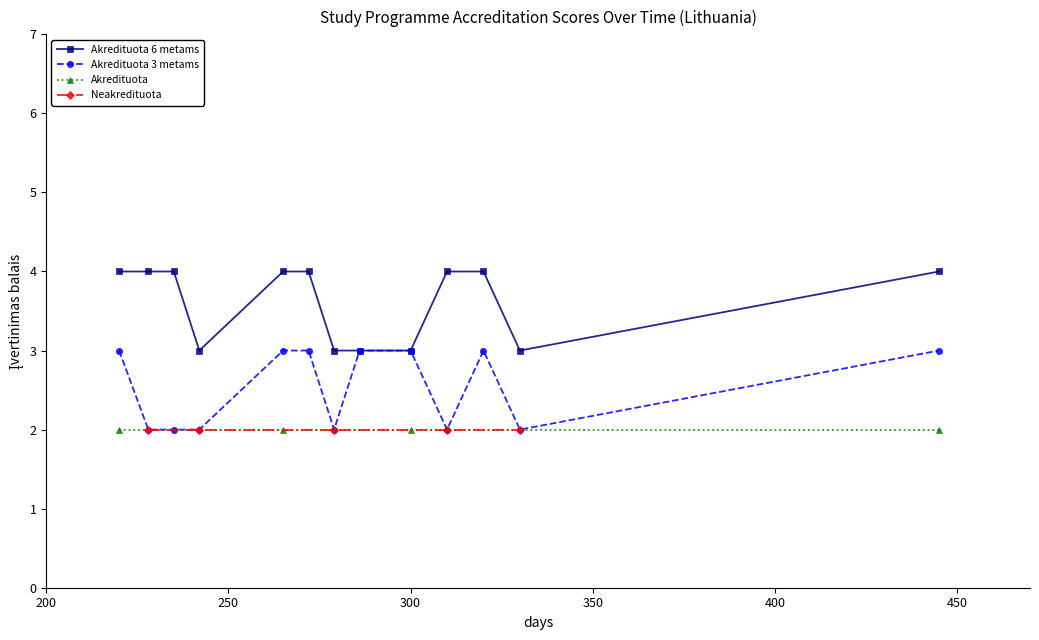

How many data points does each series have?

13